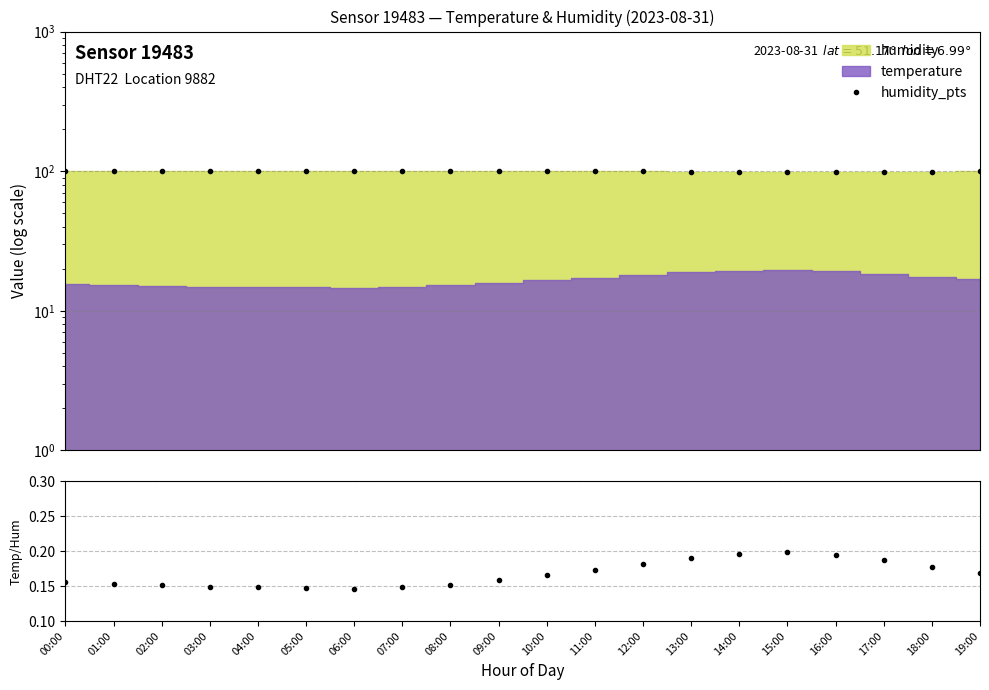

What is the difference between the highest and lowest values at 13:00?

99.1